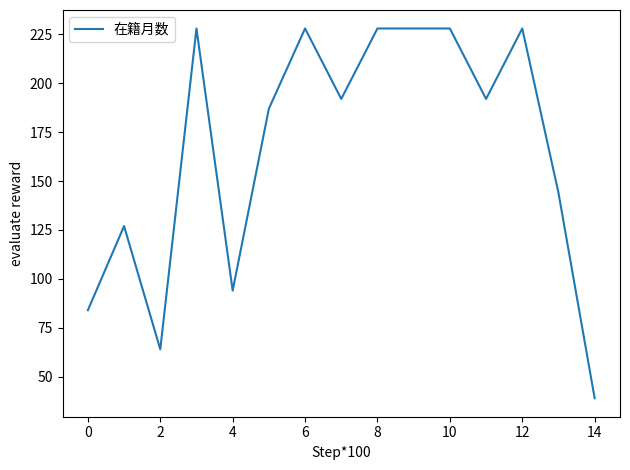

What is the smallest value displayed?

39